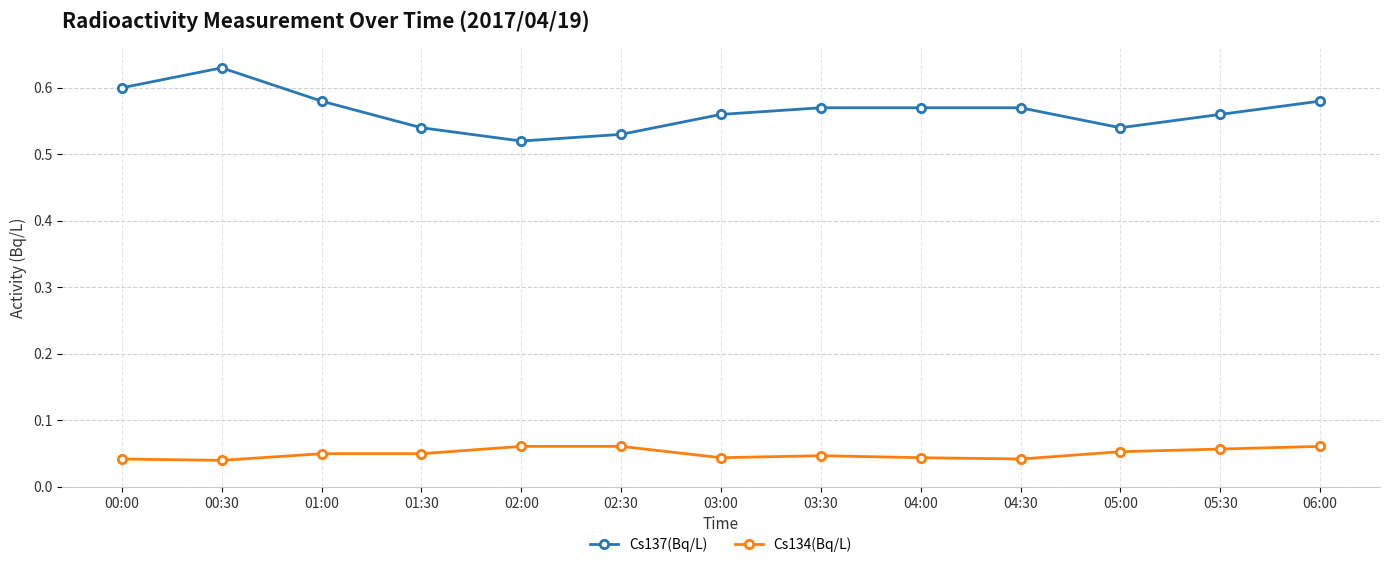

Which series has the largest total across all categories?

Cs137(Bq/L)